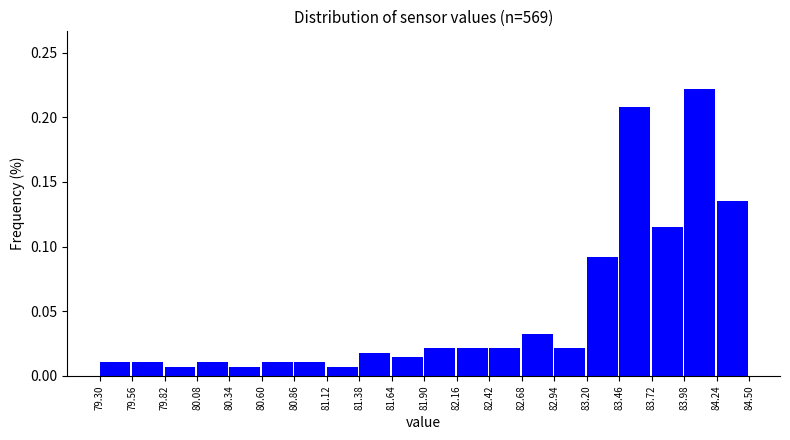

Reading left to right, list every bar in this chart as the range it spans on the x-axis followed by its height. The values are not printed on the chart, so give them approximately, as read against the axis.

79.30 to 79.56: 0.010
79.56 to 79.82: 0.010
79.82 to 80.08: 0.005
80.08 to 80.34: 0.010
80.34 to 80.60: 0.005
80.60 to 80.86: 0.010
80.86 to 81.12: 0.010
81.12 to 81.38: 0.005
81.38 to 81.64: 0.020
81.64 to 81.90: 0.015
81.90 to 82.16: 0.020
82.16 to 82.42: 0.020
82.42 to 82.68: 0.020
82.68 to 82.94: 0.030
82.94 to 83.20: 0.020
83.20 to 83.46: 0.090
83.46 to 83.72: 0.210
83.72 to 83.98: 0.115
83.98 to 84.24: 0.220
84.24 to 84.50: 0.135